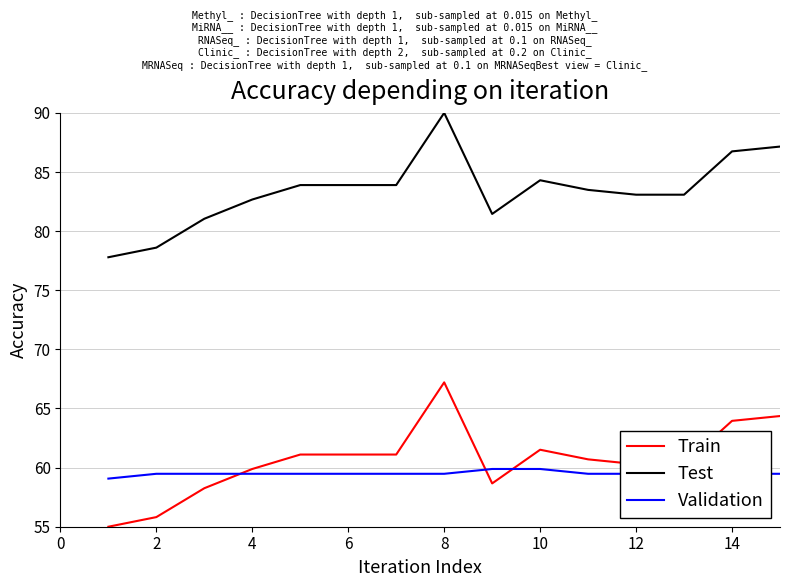

Rank the series by their maximum value, from lowest to highest.

Validation, Train, Test